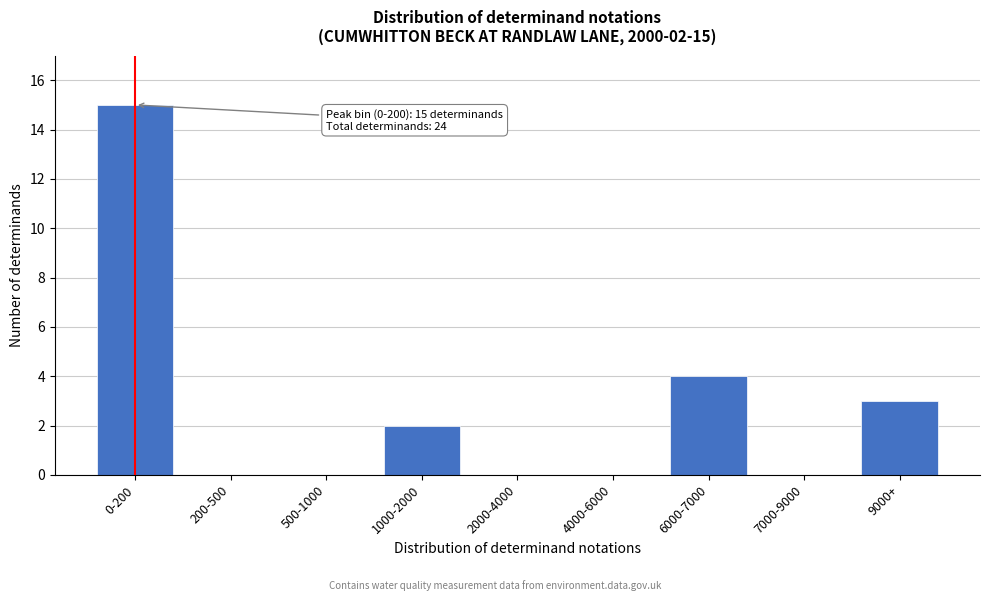

Reading left to right, what are all the values shown in this chart?

0-200=15	200-500=0	500-1000=0	1000-2000=2	2000-4000=0	4000-6000=0	6000-7000=4	7000-9000=0	9000+=3